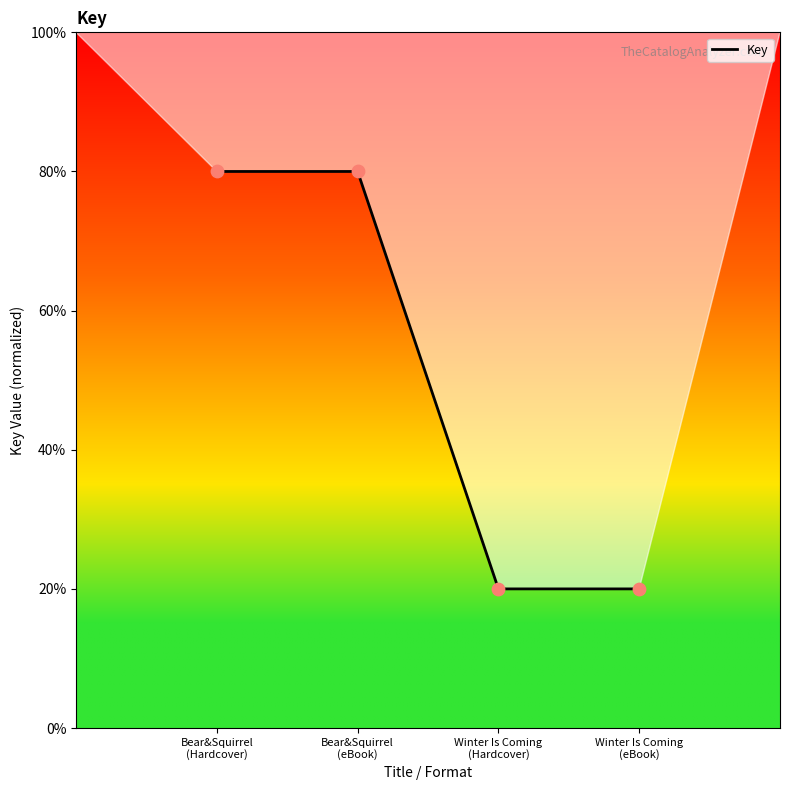

What is the ratio of the value at Bear&Squirrel
(Hardcover) to the value at Winter Is Coming
(Hardcover)?

4.0